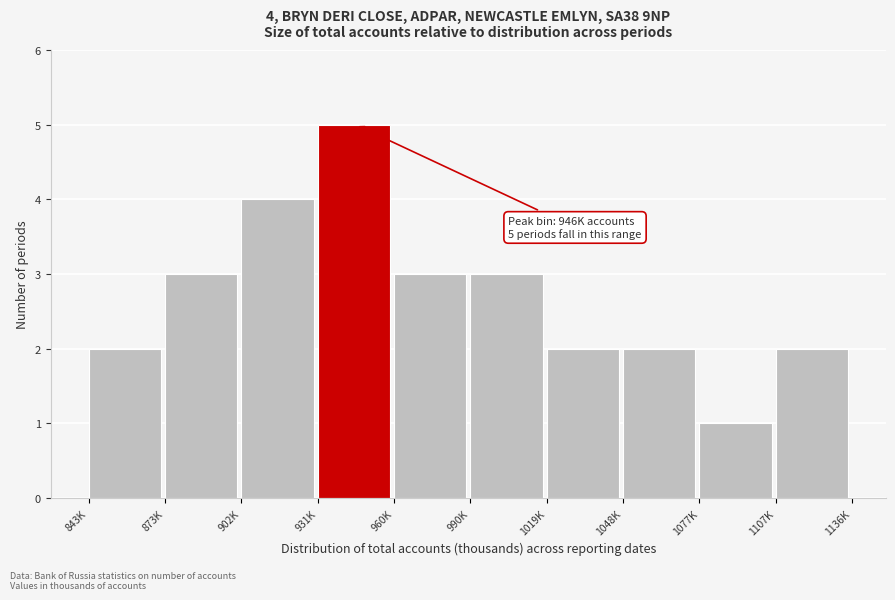

Reading left to right, extract all data points from this chart.

843K=2	873K=3	902K=4	931K=5	960K=3	990K=3	1019K=2	1048K=2	1077K=1	1107K=2